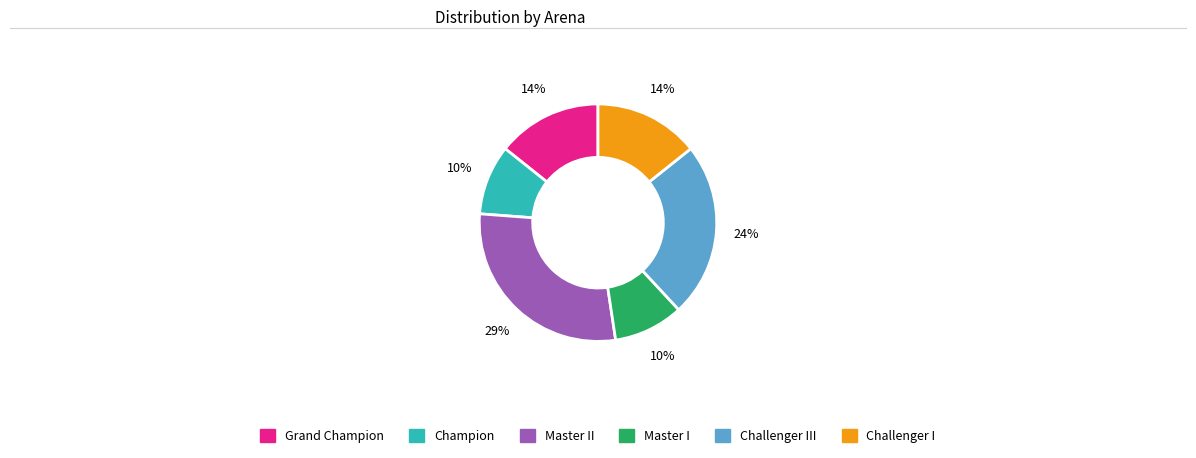

Is there a majority slice in this chart?

No